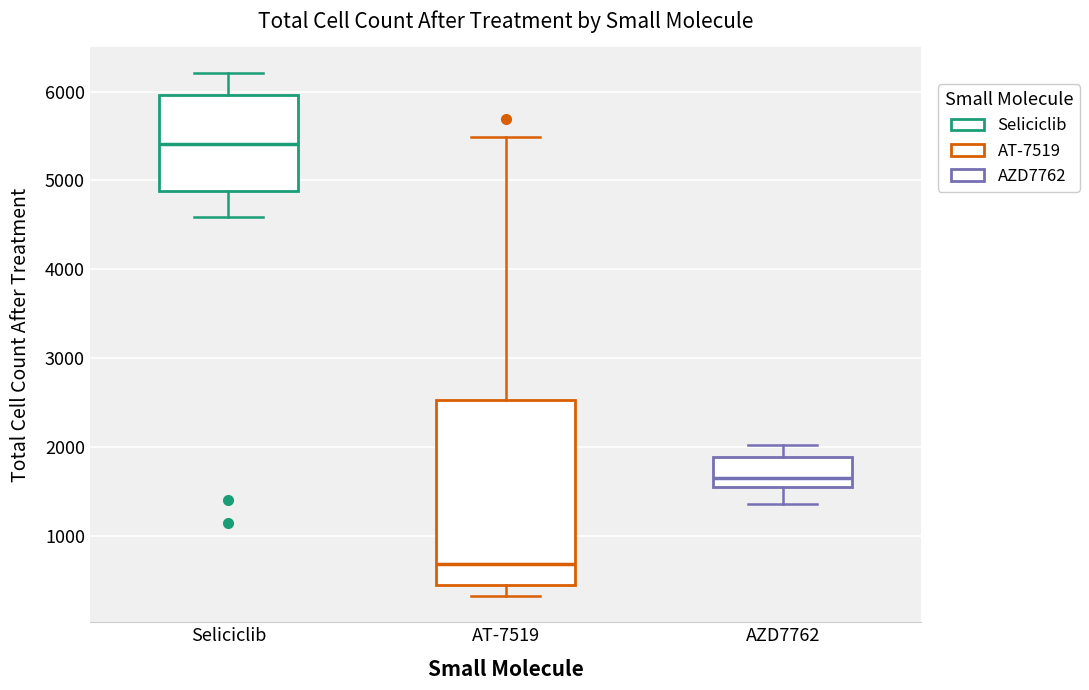

Reading left to right, transcribe this box plot: for each box, give where its median line is, the range the box spans, and where its two whiskers end, as read against the y-axis. The values are not printed on the chart, so give them approximately, as read against the axis.

Seliciclib: median 5400, box 4900 to 6000, whiskers 4600 to 6200
AT-7519: median 700, box 500 to 2500, whiskers 300 to 5500
AZD7762: median 1700, box 1600 to 1900, whiskers 1400 to 2000